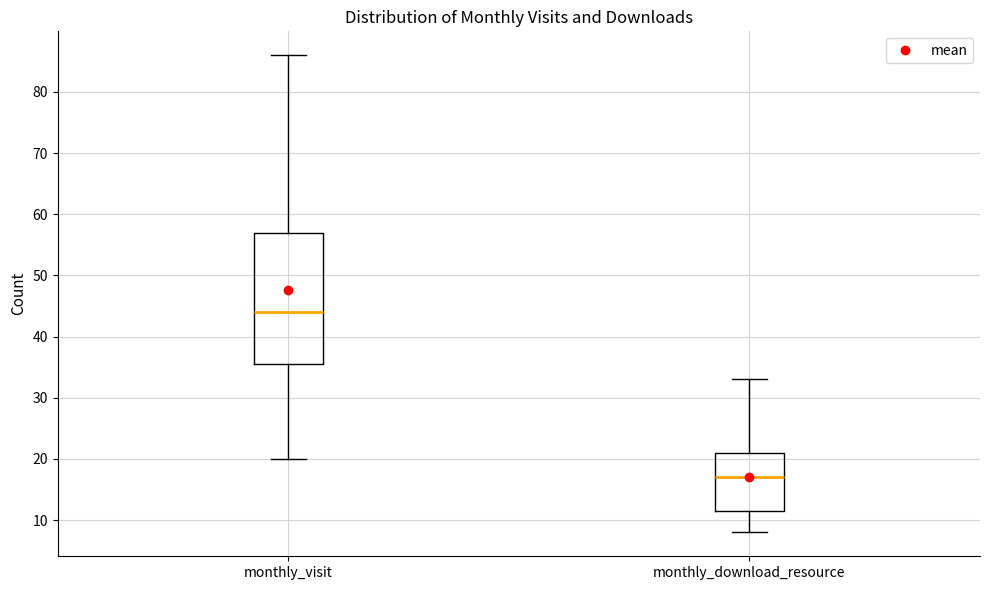

Which box is the tallest, from its lower edge to its upper edge?

monthly_visit